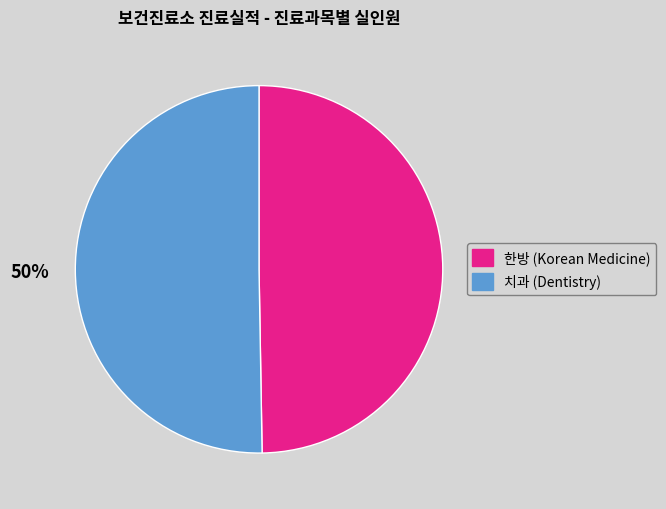

To the nearest percent, what is the average slice percentage?

50%